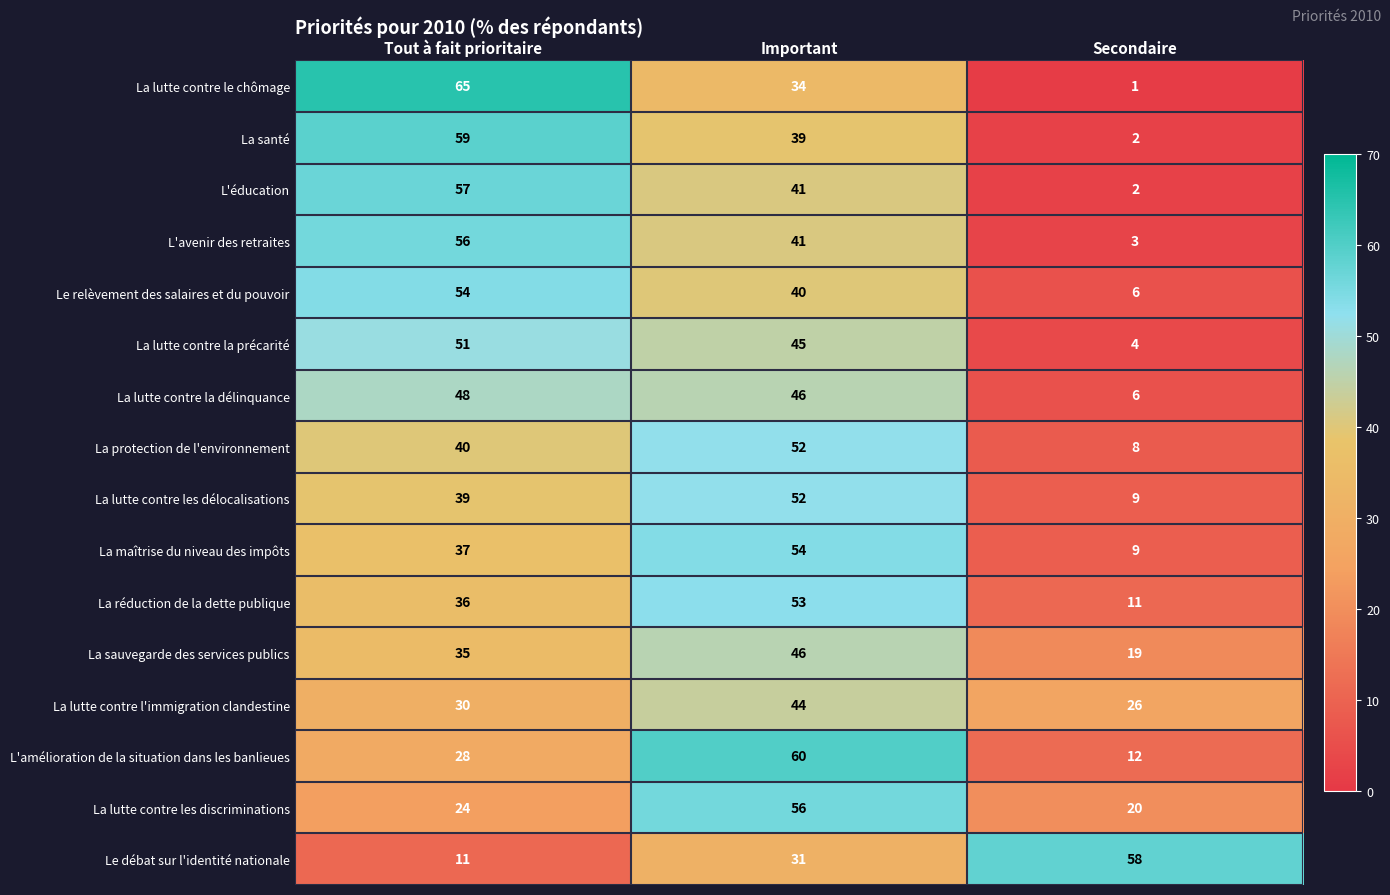

How many data points does each series have?

3